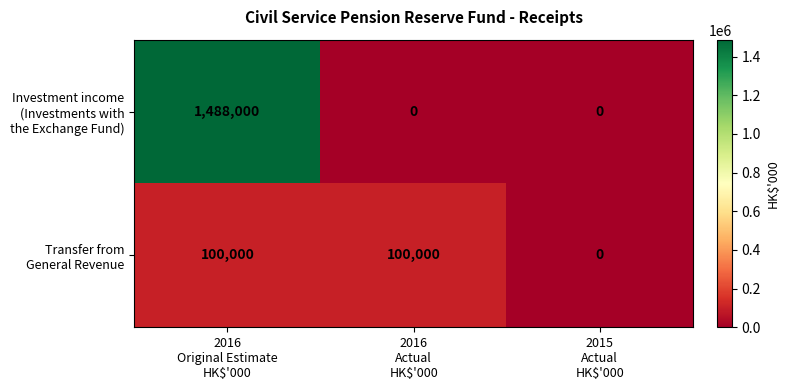

What is the maximum value shown in the chart?

1488000